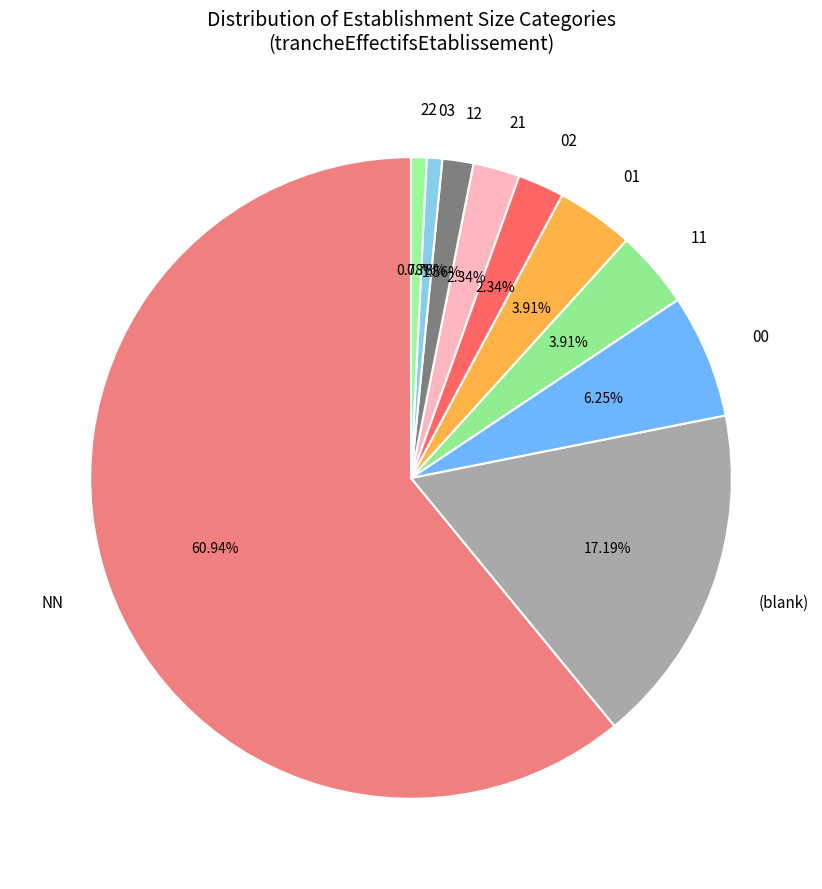

What percentage do 03 and 01 together represent?

4.7%